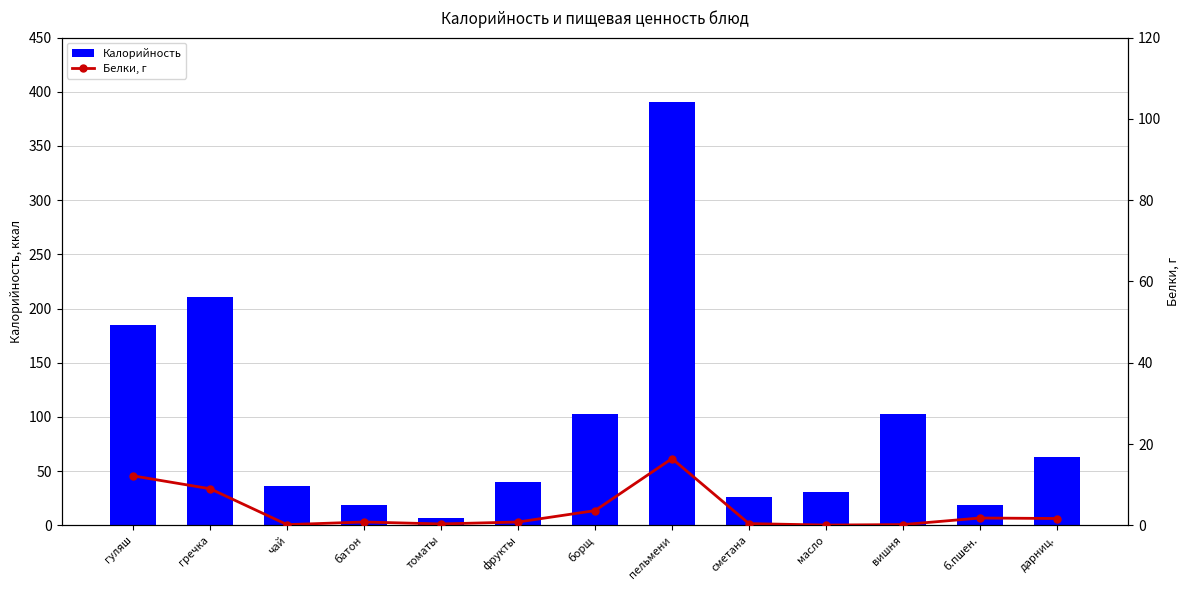

At which label does Белки, г reach its peak?

пельмени